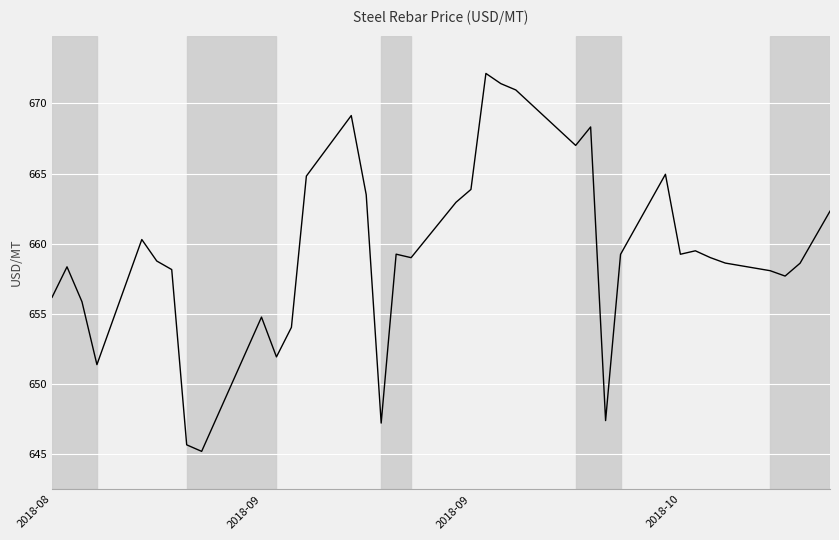

What is the greatest value displayed?

672.1